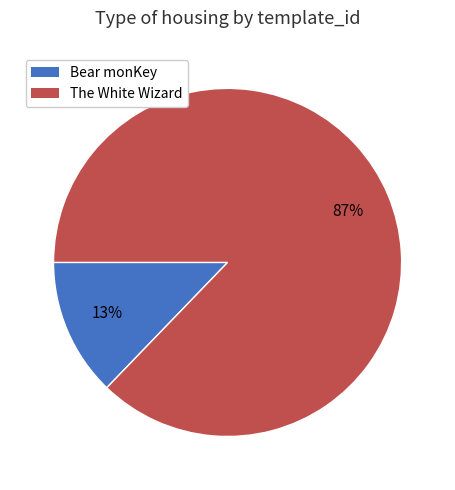

What is the majority slice?

The White Wizard